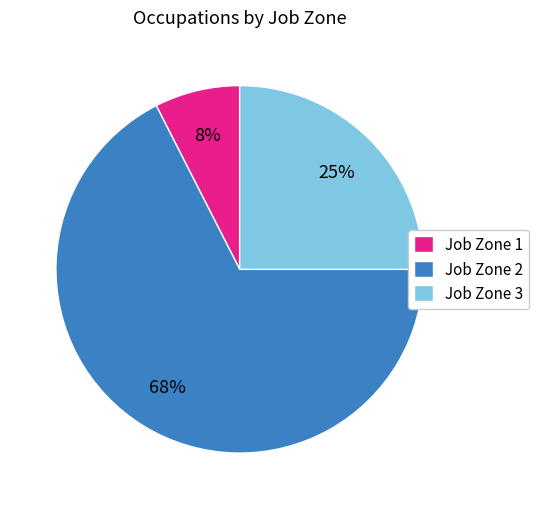

To the nearest percent, what is the difference between the Job Zone 3 and Job Zone 1 slice percentages?

18%